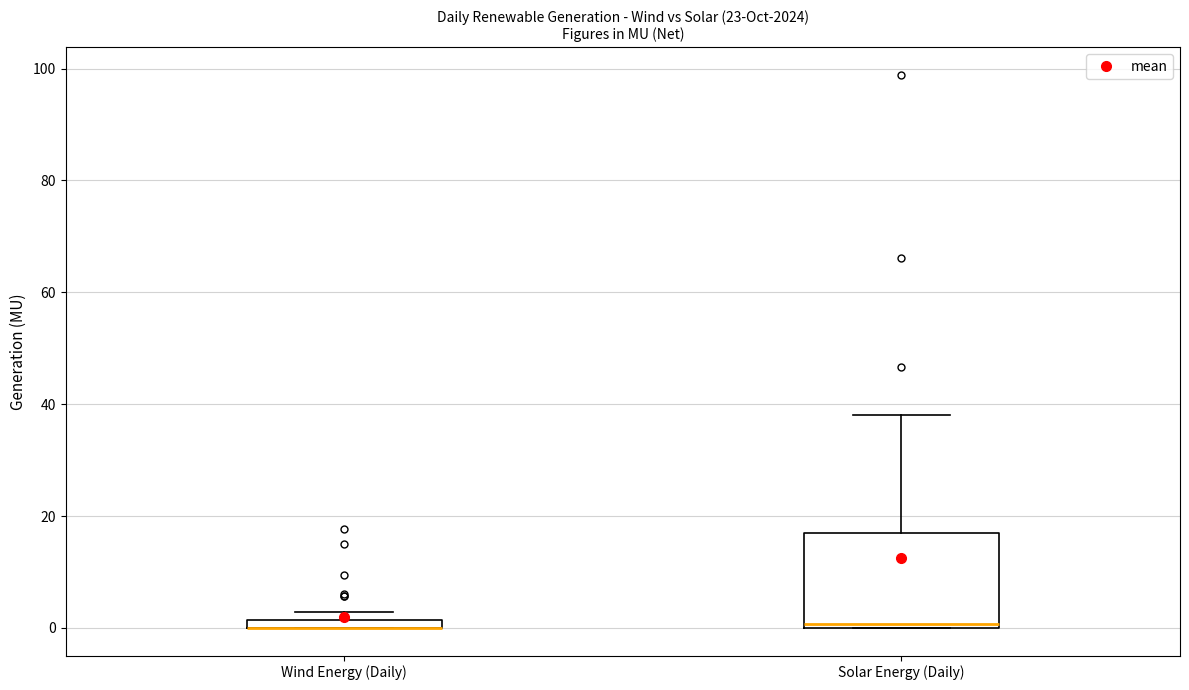

Where is the lower edge of the box for Wind Energy (Daily) on the y-axis? The values are not printed on the chart, so give them approximately, as read against the axis.

0